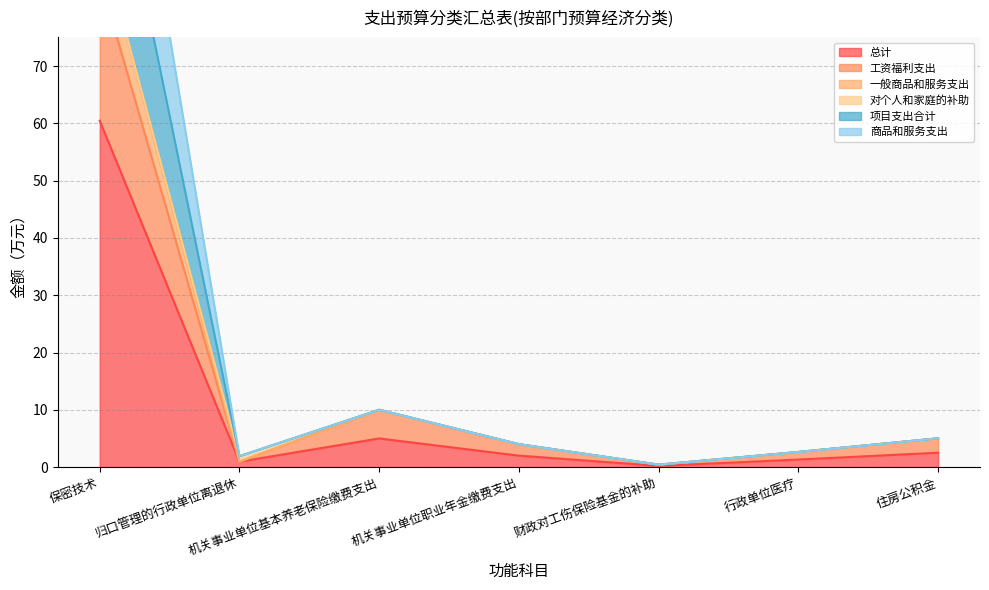

Which category has the highest value in the 项目支出合计 series?

保密技术